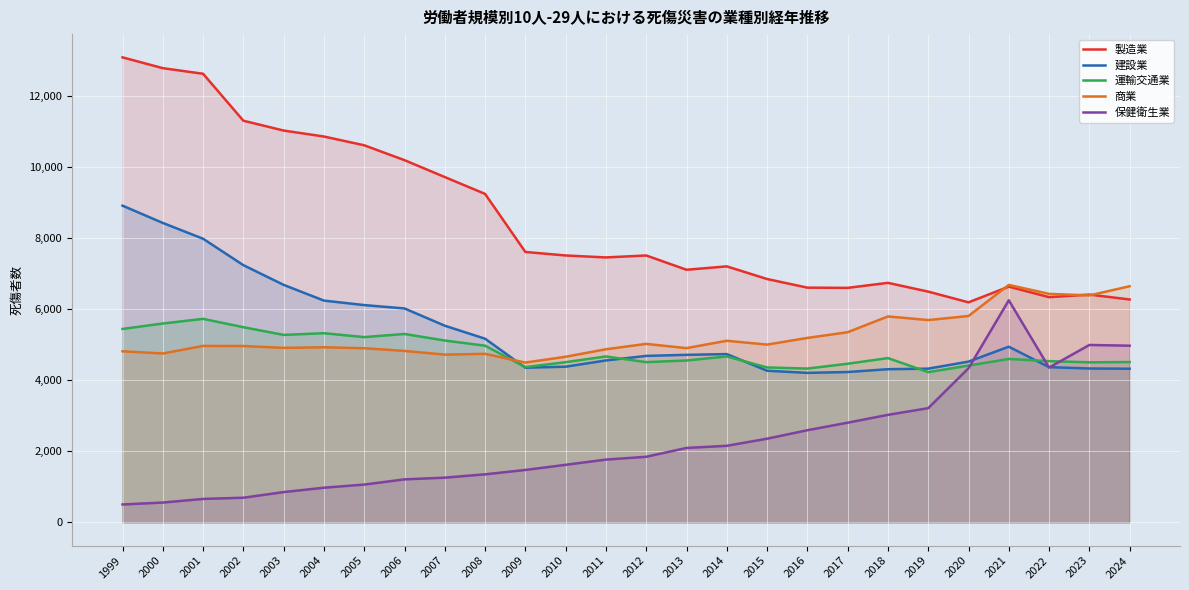

At which category is the sum across all series the highest?

1999